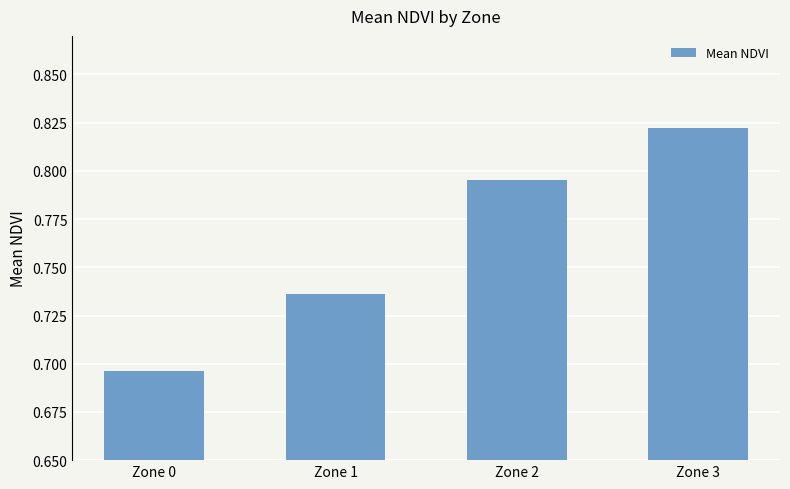

List the labels in order of value, smallest first.

Zone 0, Zone 1, Zone 2, Zone 3